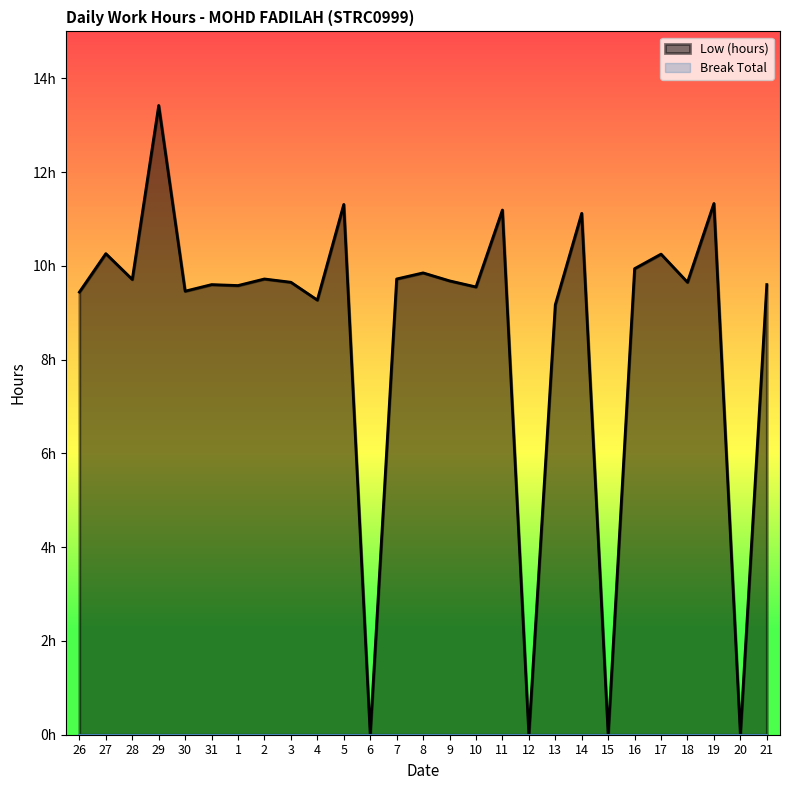

Between 3 and 18, which is larger?

3